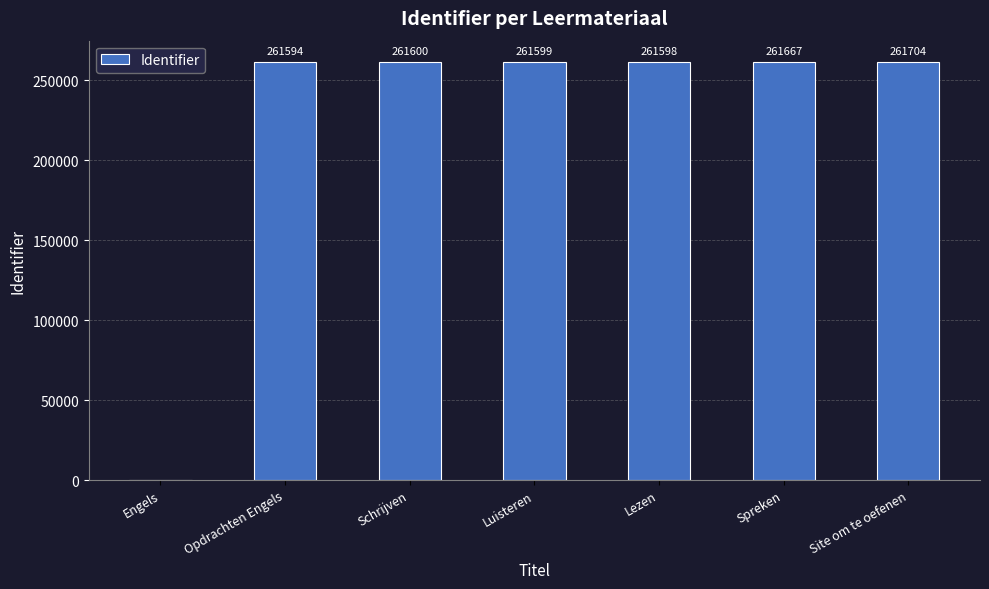

What is the sum of the values at Lezen and Opdrachten Engels?

523192